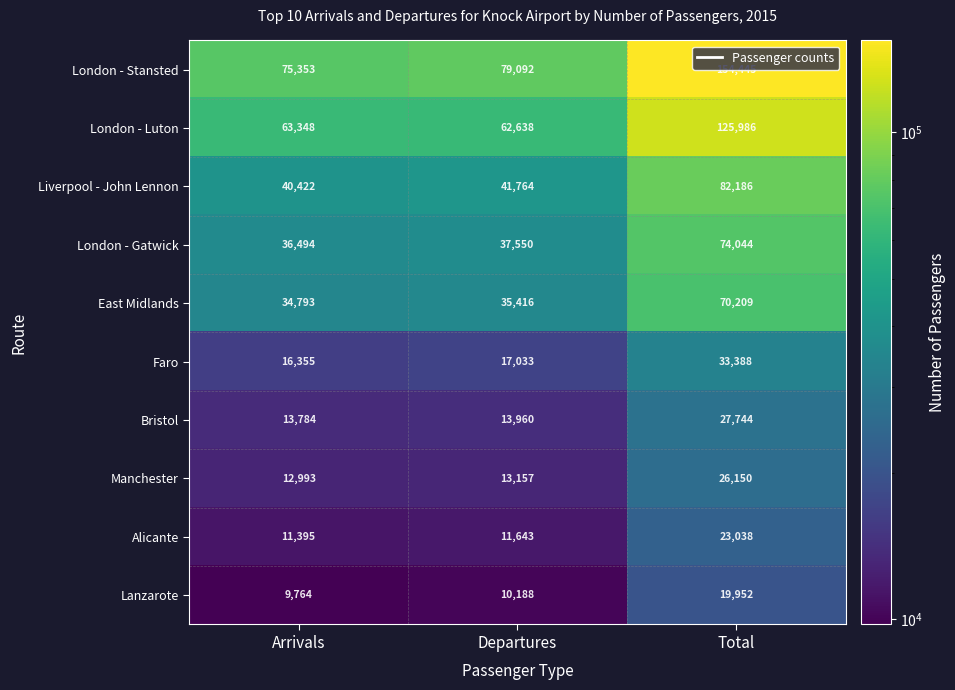

At how many categories does at least one series exceed 93391?

1